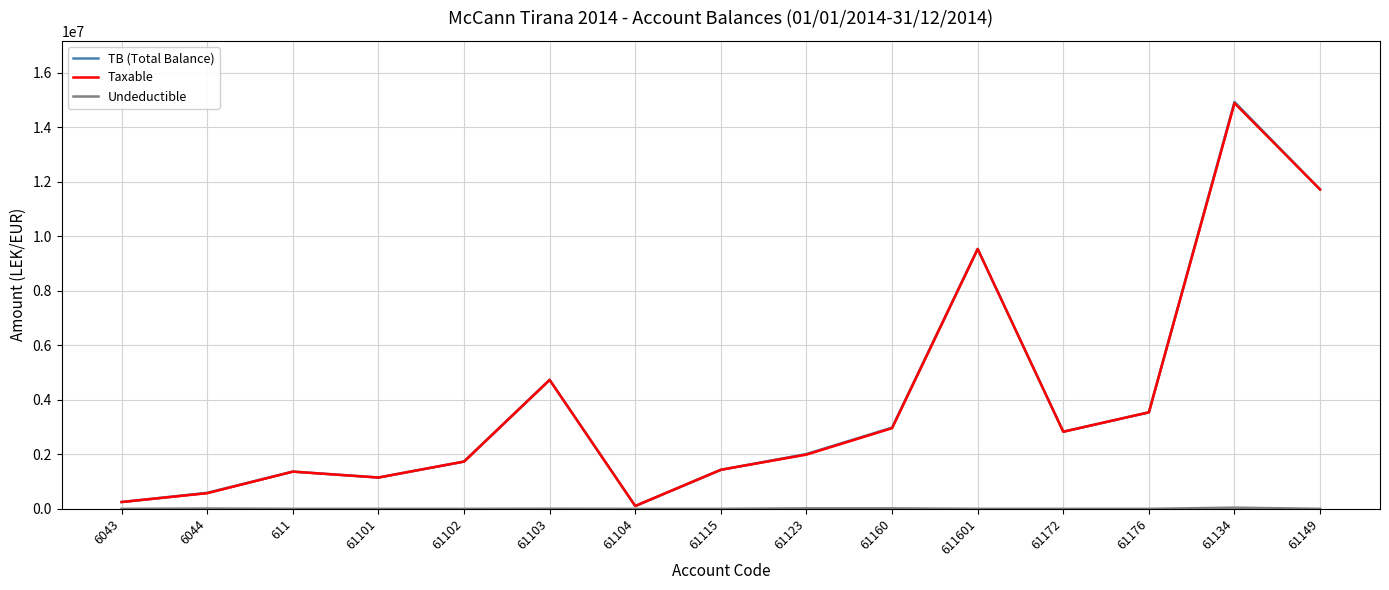

What is the difference between the second highest and minimum values in the TB (Total Balance) series?

11611976.6